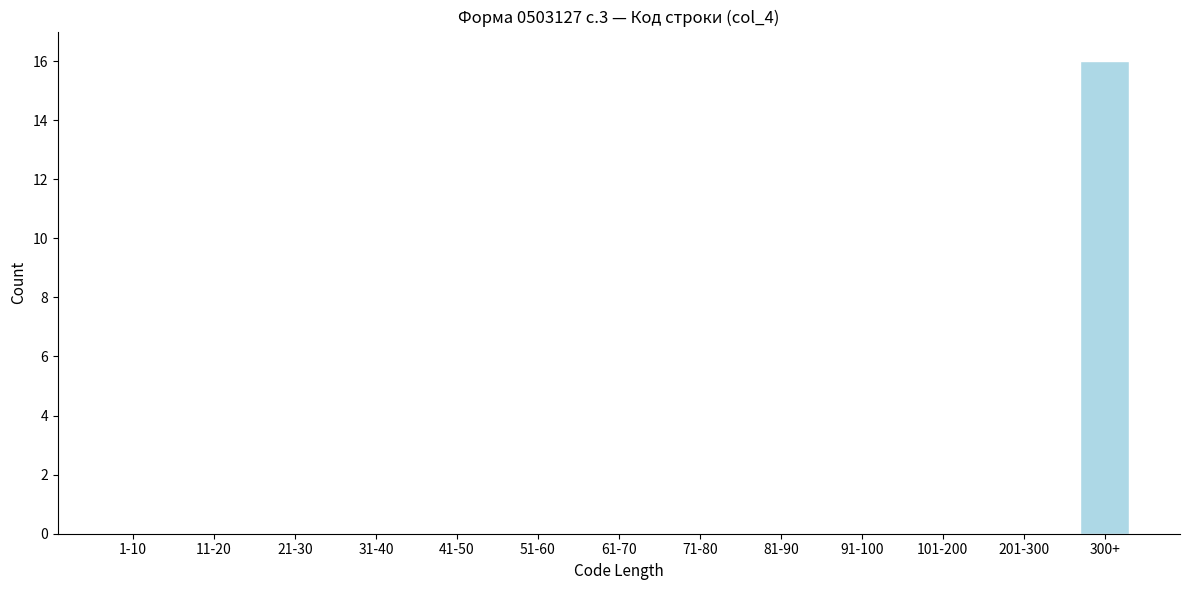

Reading left to right, what are all the values shown in this chart?

1-10=0	11-20=0	21-30=0	31-40=0	41-50=0	51-60=0	61-70=0	71-80=0	81-90=0	91-100=0	101-200=0	201-300=0	300+=16